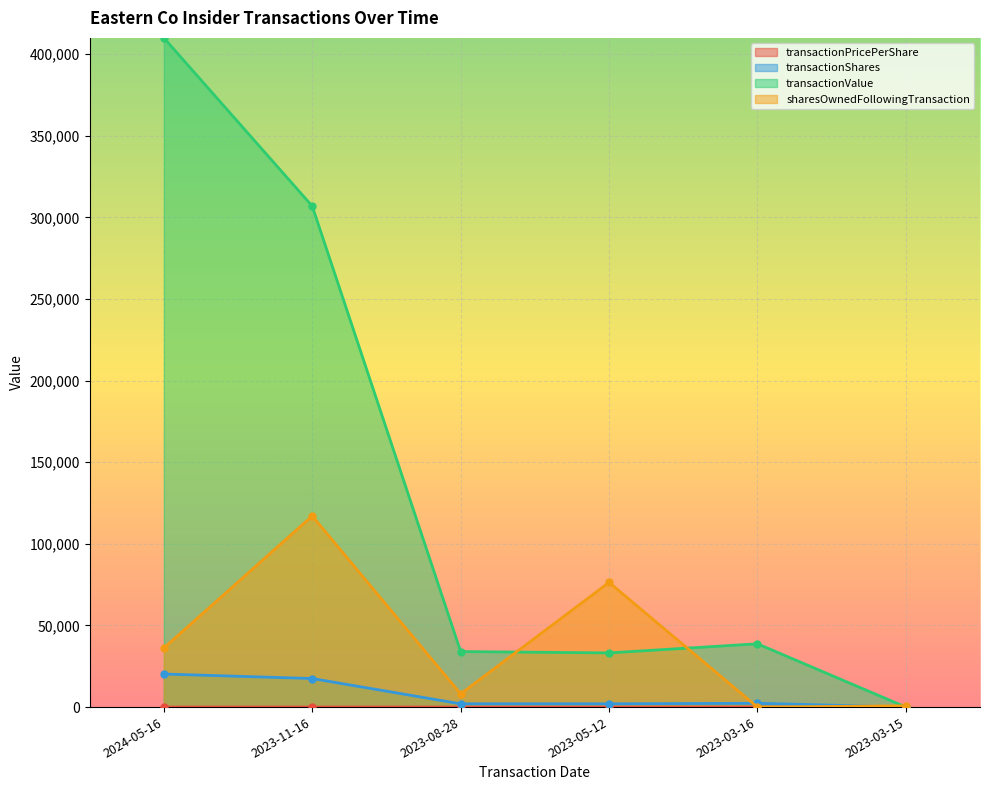

Where is the first local maximum for transactionShares?

2023-03-16